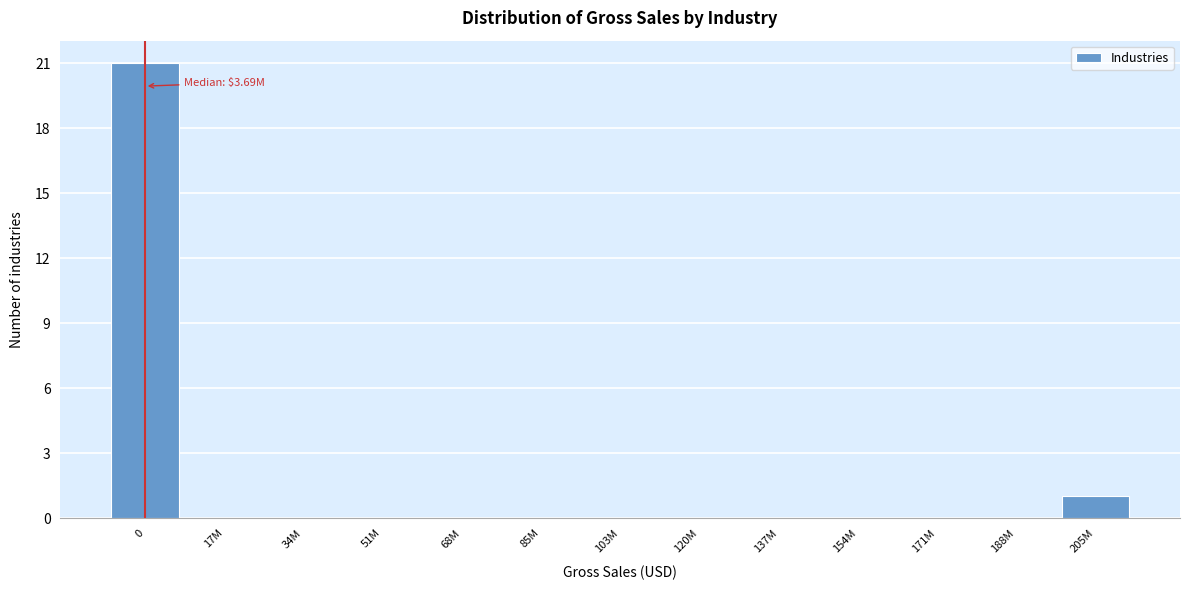

Reading left to right, transcribe all the data shown in this chart.

0=21	17M=0	34M=0	51M=0	68M=0	85M=0	103M=0	120M=0	137M=0	154M=0	171M=0	188M=0	205M=1